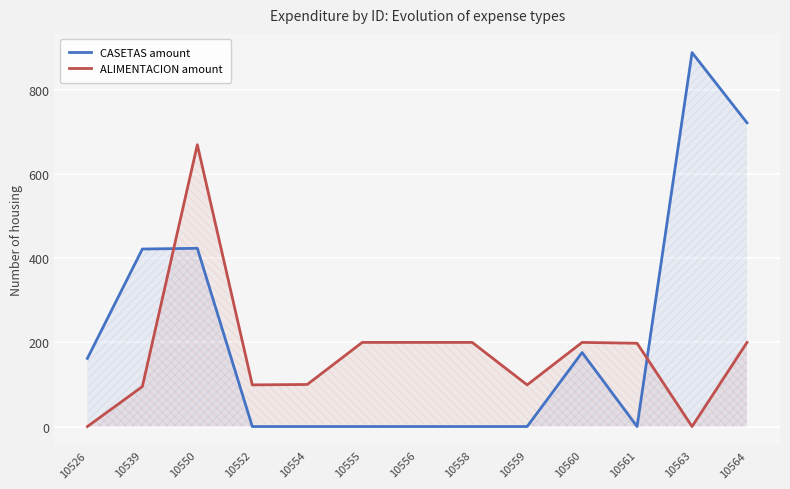

How many values in ALIMENTACION amount are above zero?

11